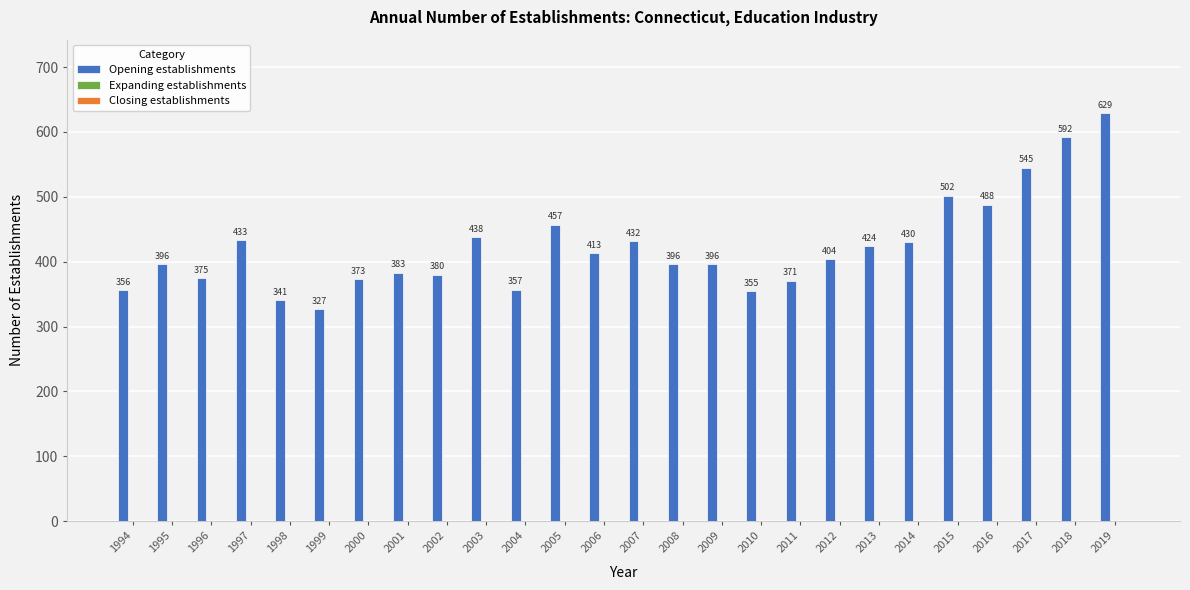

Is it true that the value at 2001 is 231?

False